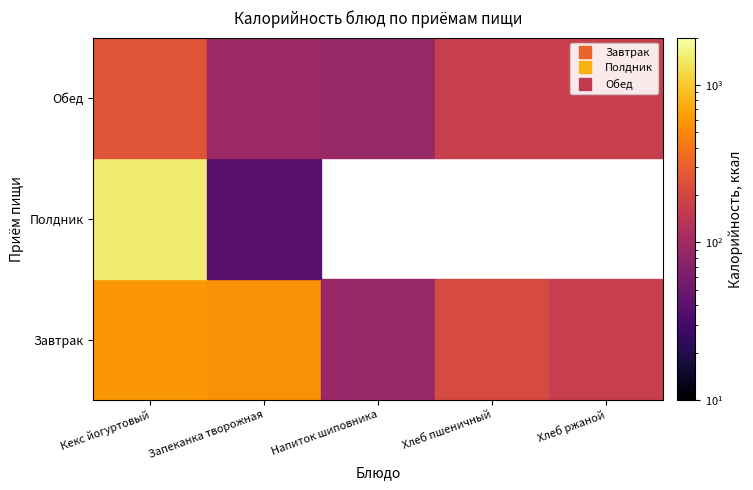

Reading right to left, extract all data points from this chart.

Завтрак: 168.0	213.0	88.0	548.0	599.2
Полдник: 0.0	0.0	0.0	38.0	1524.0
Обед: 168.3	168.3	88.2	95.2	252.2